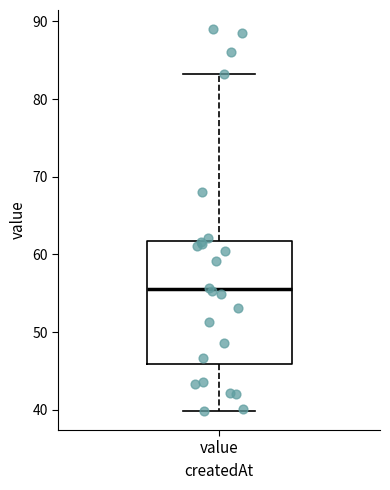

Where does the median line of the box for value sit on the y-axis? The values are not printed on the chart, so give them approximately, as read against the axis.

55